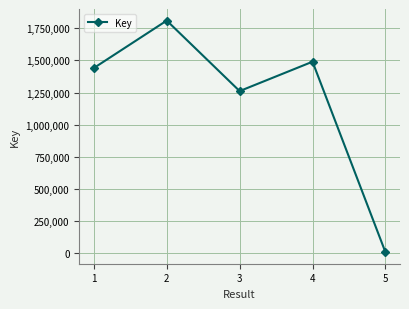

What is the sum of the values at 4 and 1?

2930802